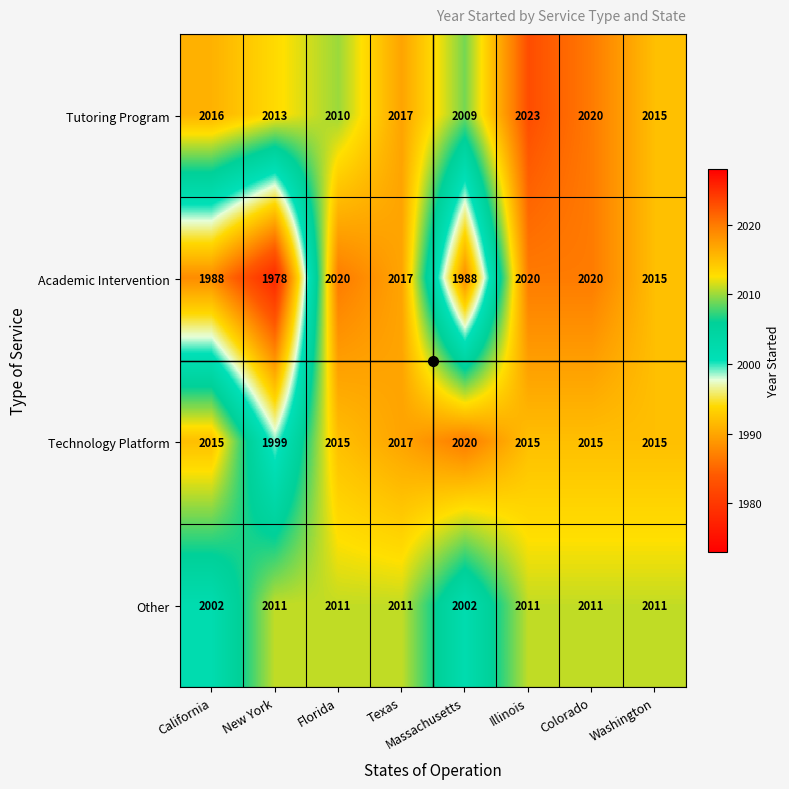

What is the total value across all series at Texas?

8062